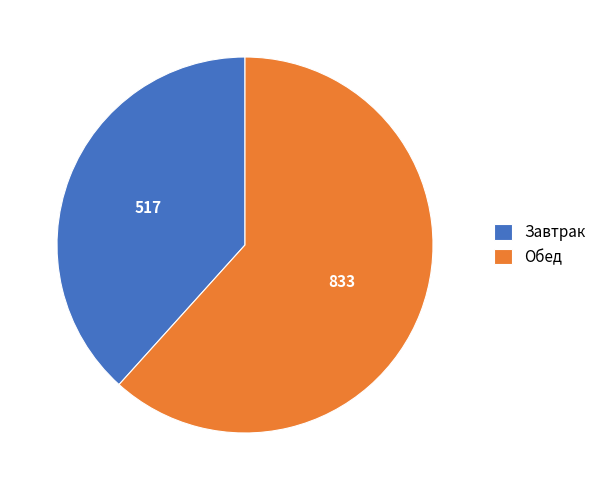

Is there a majority slice in this chart?

Yes